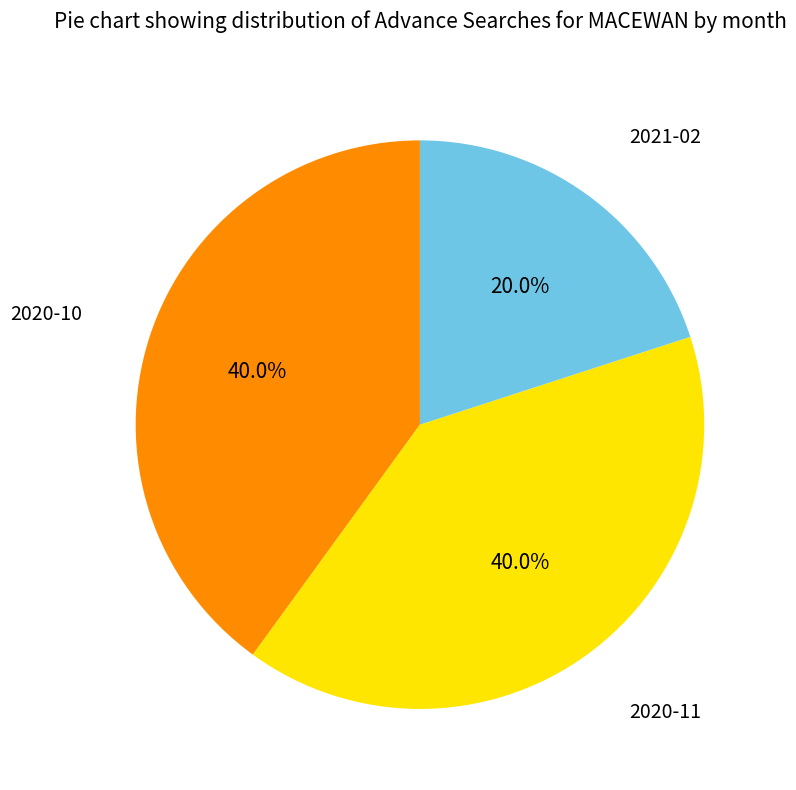

To the nearest percent, what is the combined percentage of 2020-10 and 2021-02?

60%